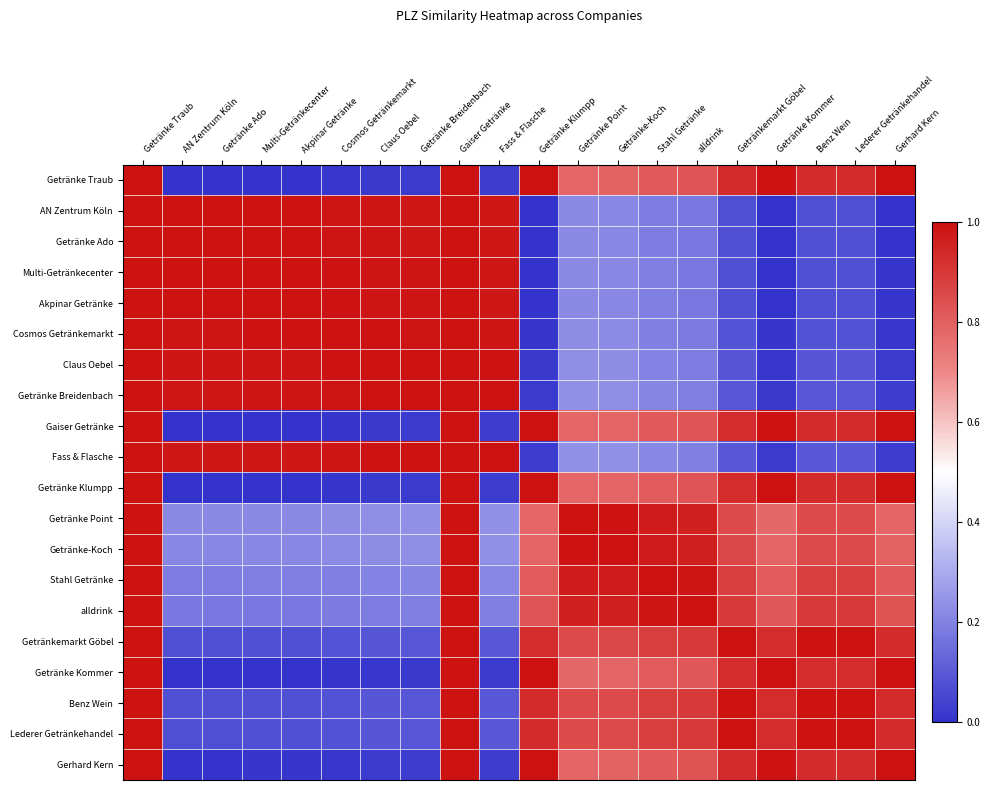

How many data points does each series have?

20